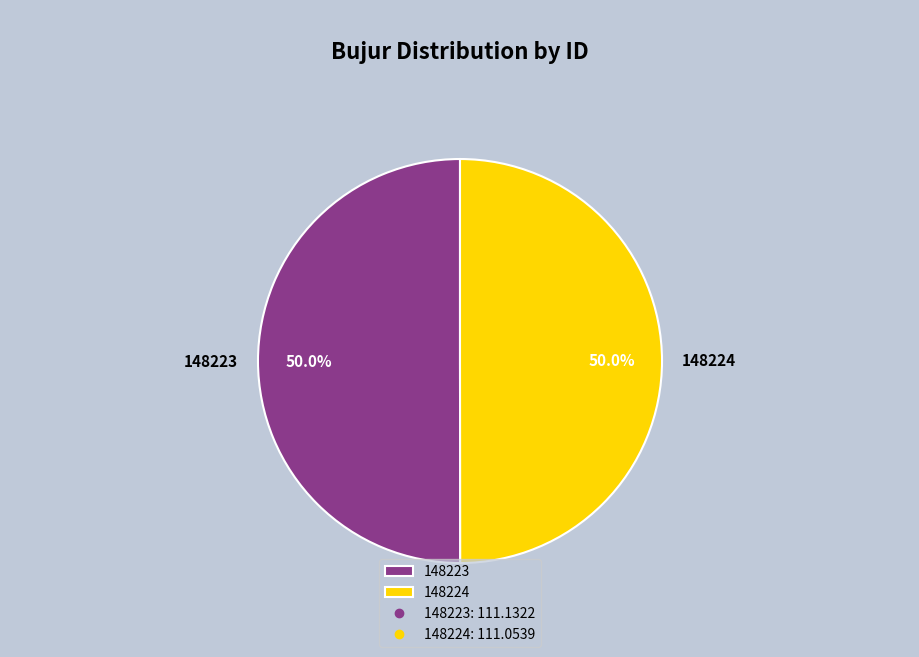

Count the number of slices in the pie.

2